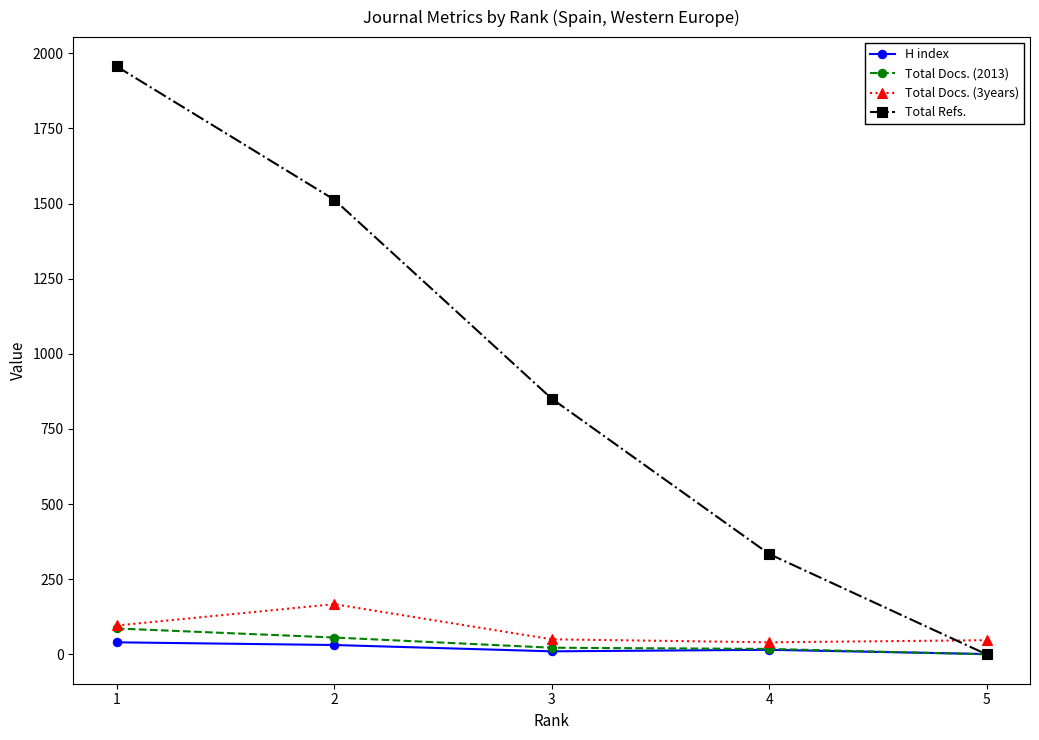

How many values in Total Docs. (2013) are above zero?

4